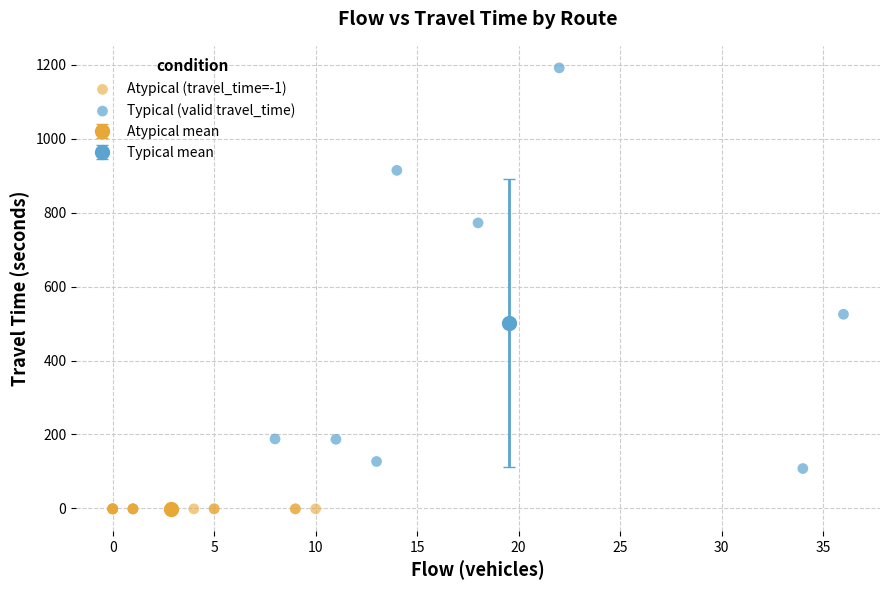

Which series reaches the minimum Y coordinate?

Atypical (travel_time=-1)